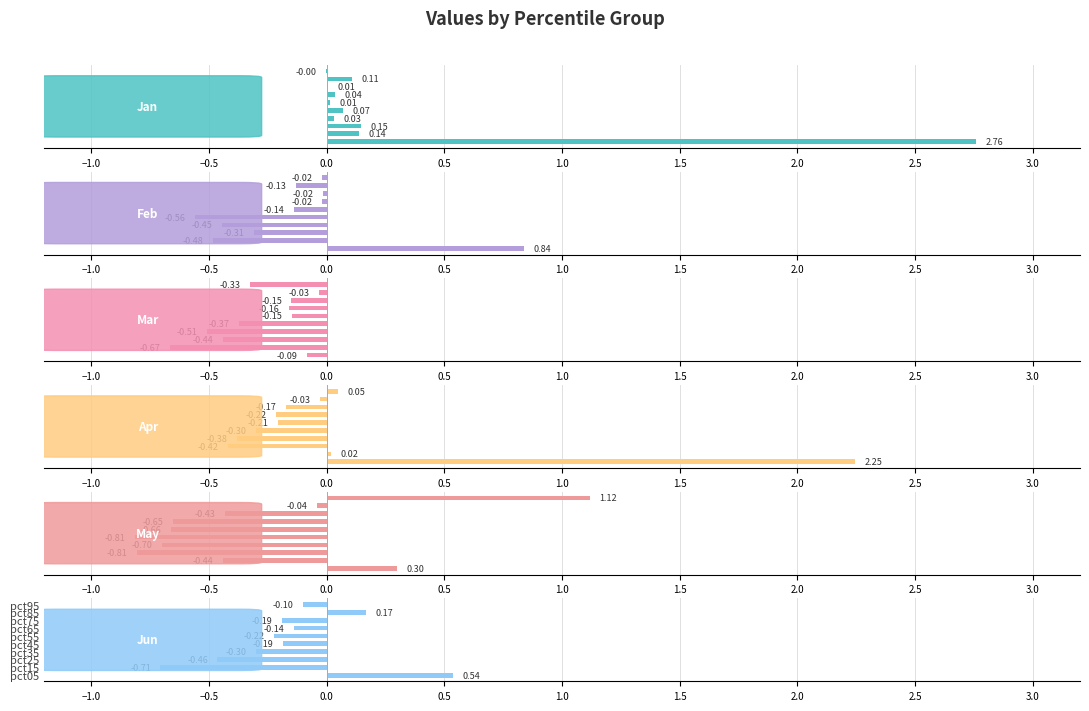

What is the average value of the Jan series?

0.3